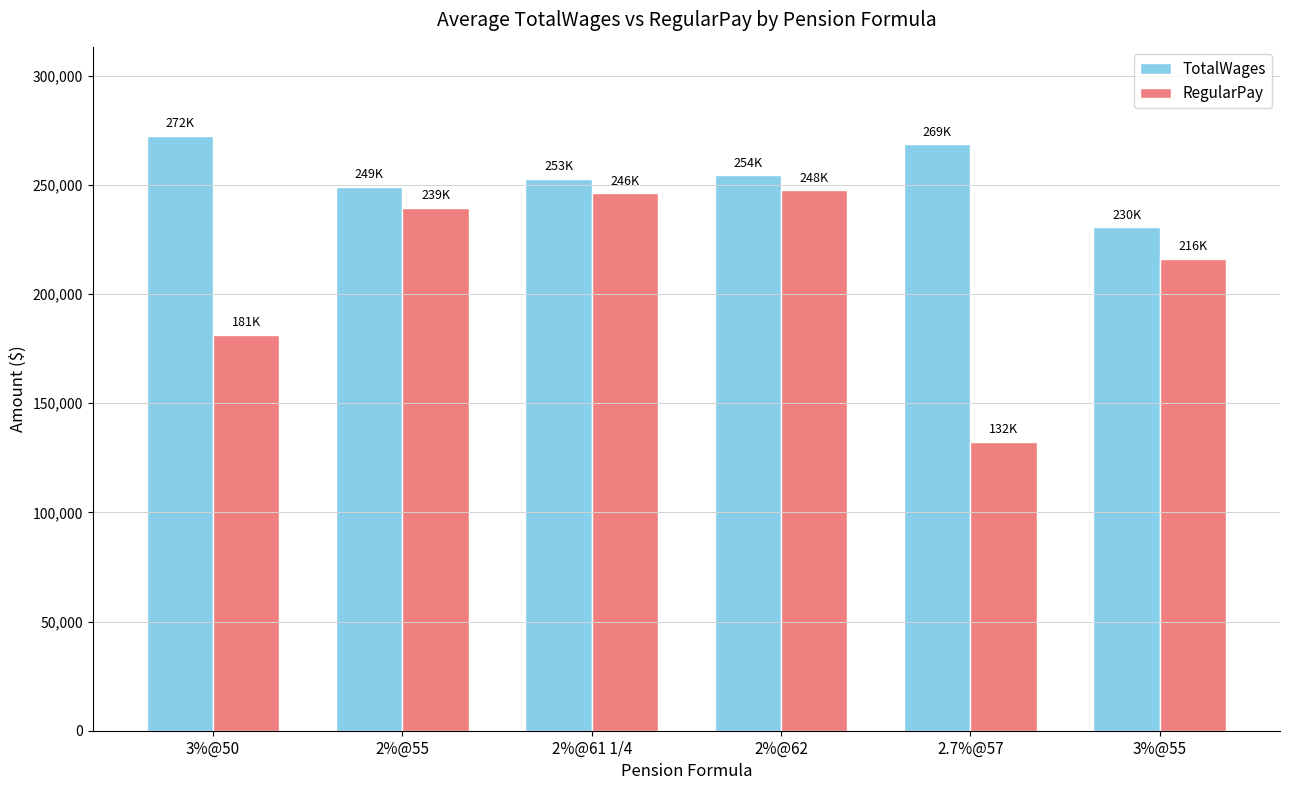

Between 3%@50 and 2%@55, which series saw the biggest shift?

RegularPay